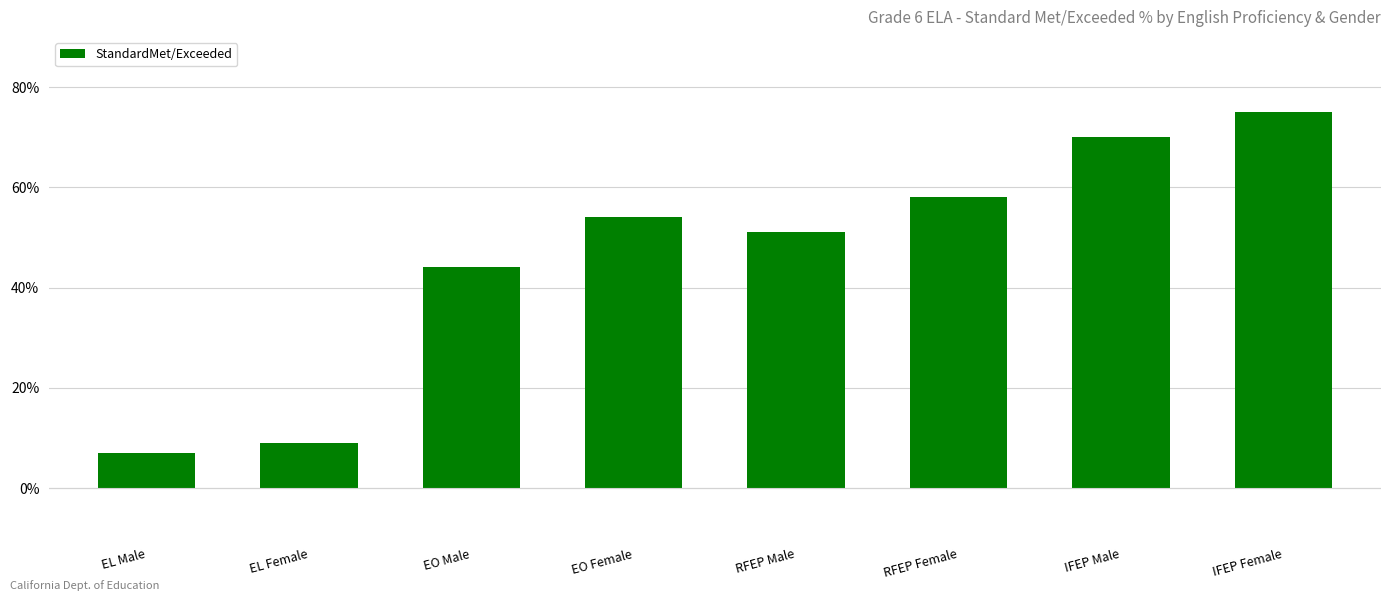

Reading left to right, extract all data points from this chart.

7	9	44	54	51	58	70	75